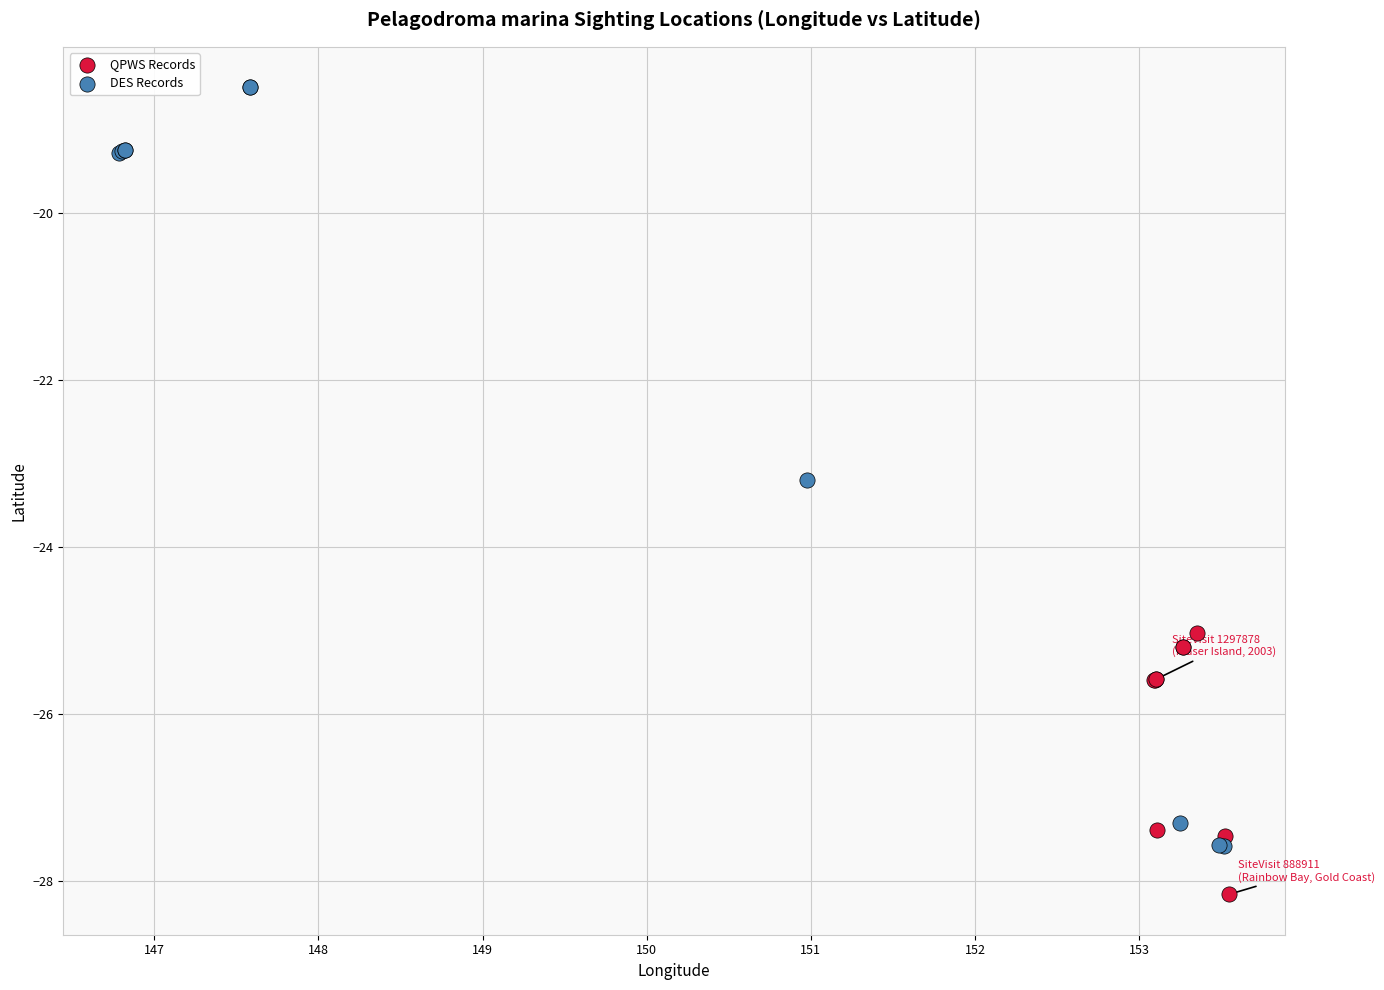

Which series contains the lowest Y value?

QPWS Records